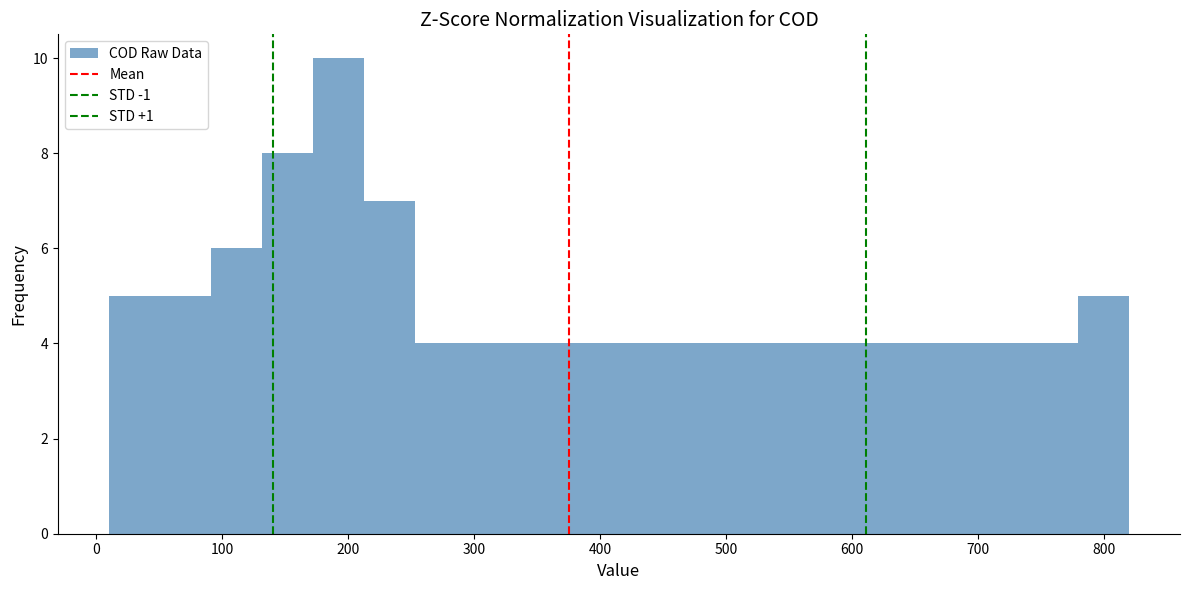

Which range on the x-axis has the tallest bar?

170 to 210